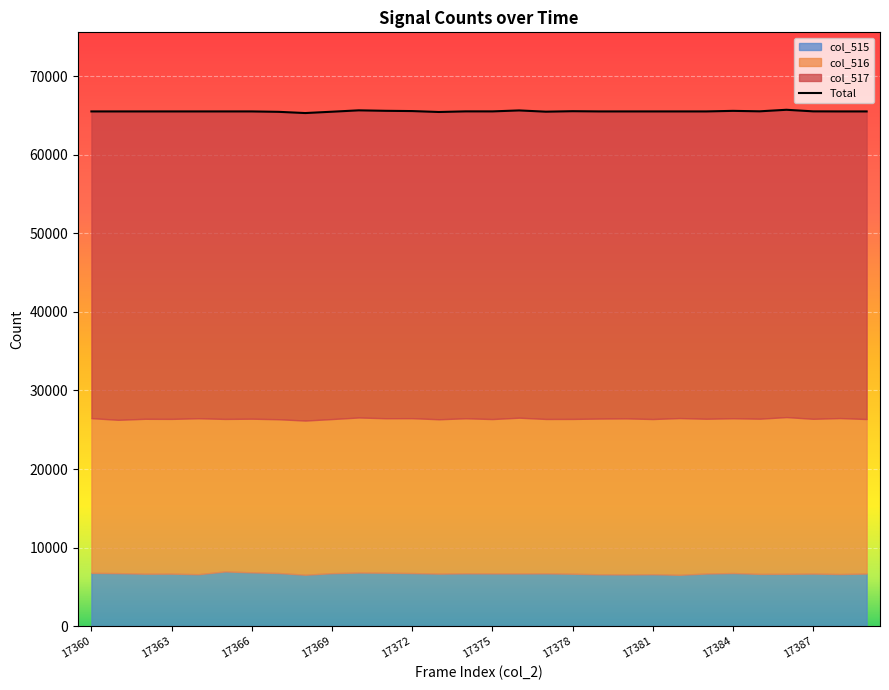

How many points are lower than both their immediate neighbors (excluding endpoints)?

5